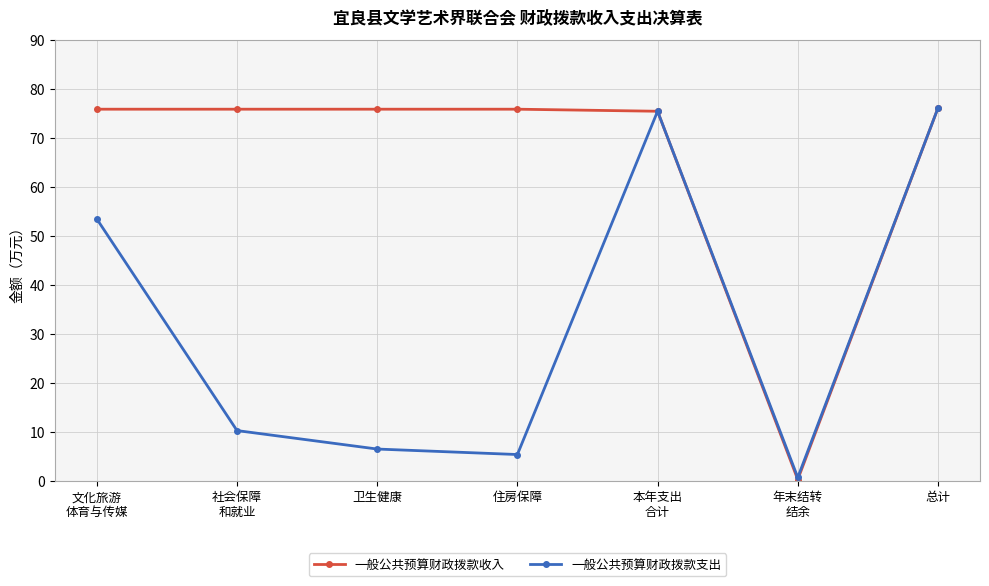

True or false: 一般公共预算财政拨款支出 has more than 0 points higher than both neighbors.

True